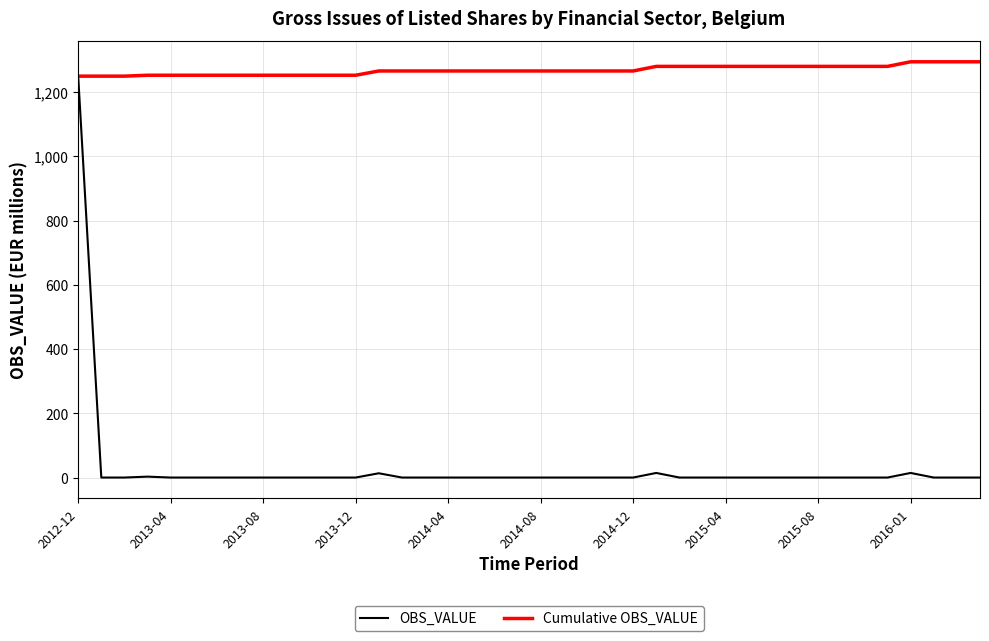

List the series in order of their peak value, lowest first.

OBS_VALUE, Cumulative OBS_VALUE